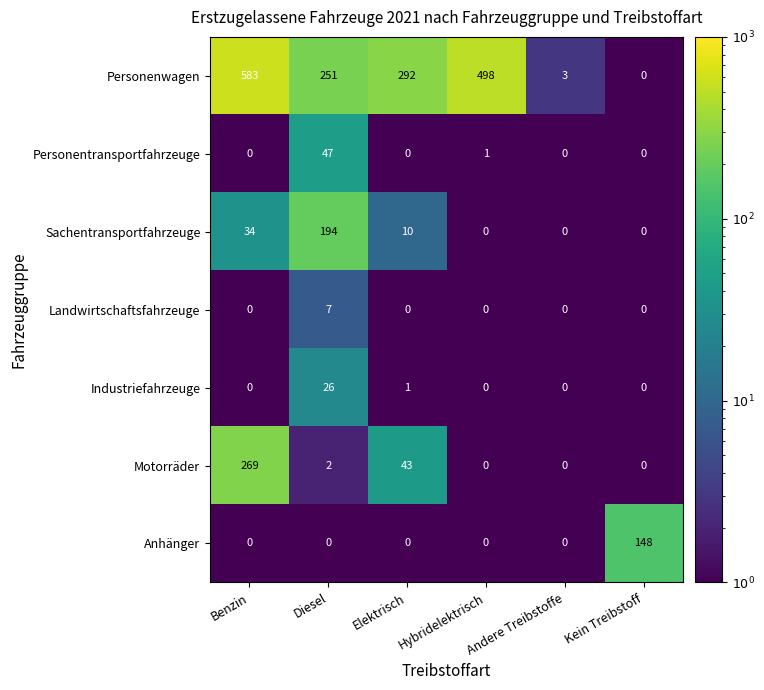

What is the approximate value of Motorräder at Elektrisch?

43